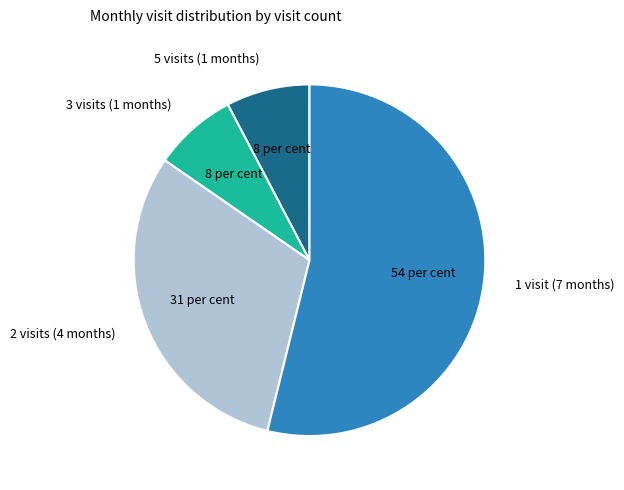

Which category has the biggest portion of the pie?

1 visit (7 months)